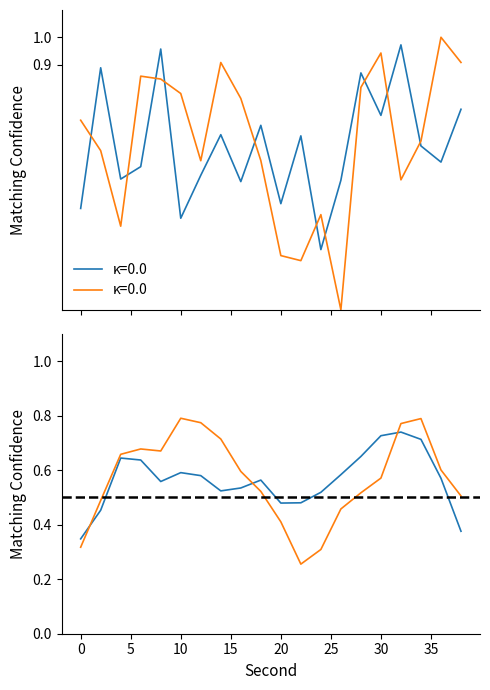

What is the maximum value shown in the chart?

1.0